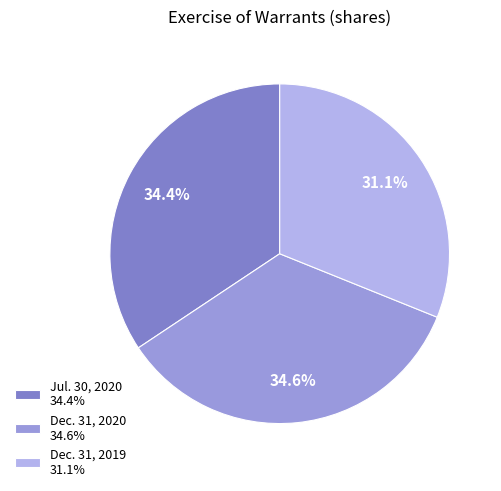

Is Dec. 31, 2020 the majority of the pie?

No